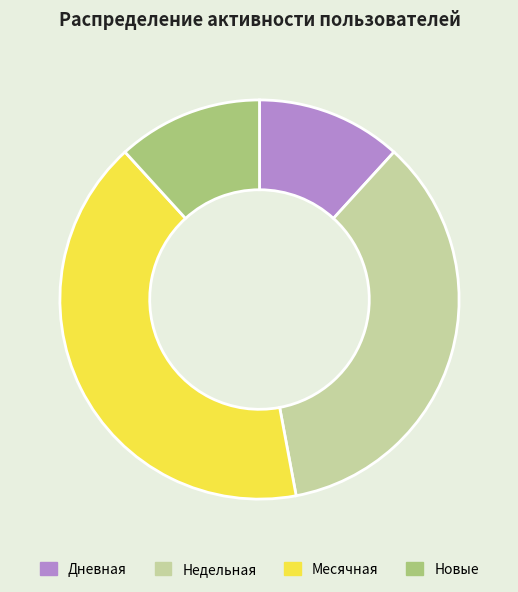

Approximately how many times larger is the value at Дневная compared to Месячная?

0.3